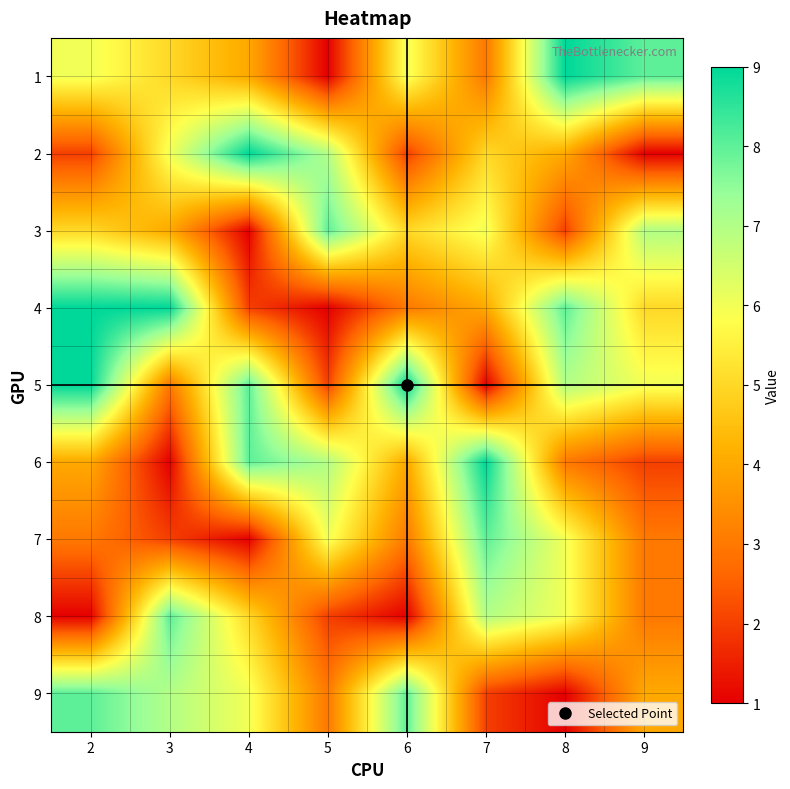

Rank the series by their maximum value, from highest to lowest.

1, 2, 4, 5, 6, 3, 7, 8, 9